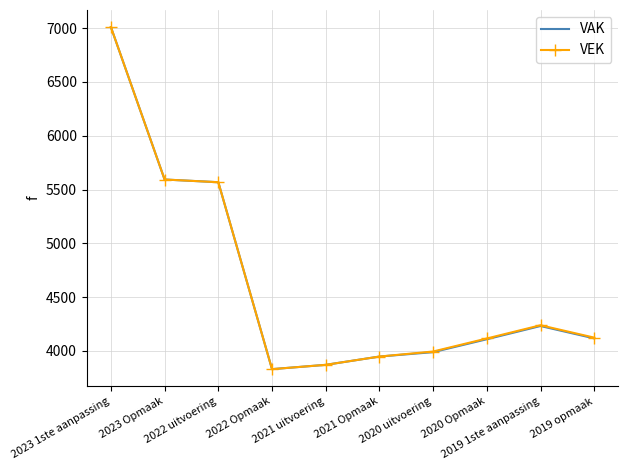

What is the lowest value of the VAK series?

3830